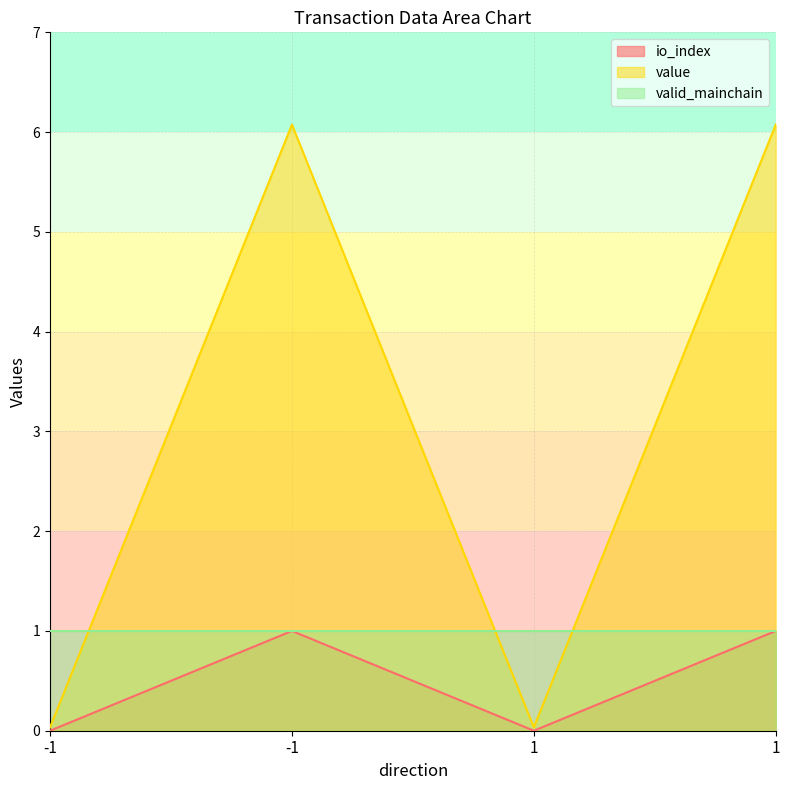

Is the value of io_index at -1 greater than the value of value at -1?

No